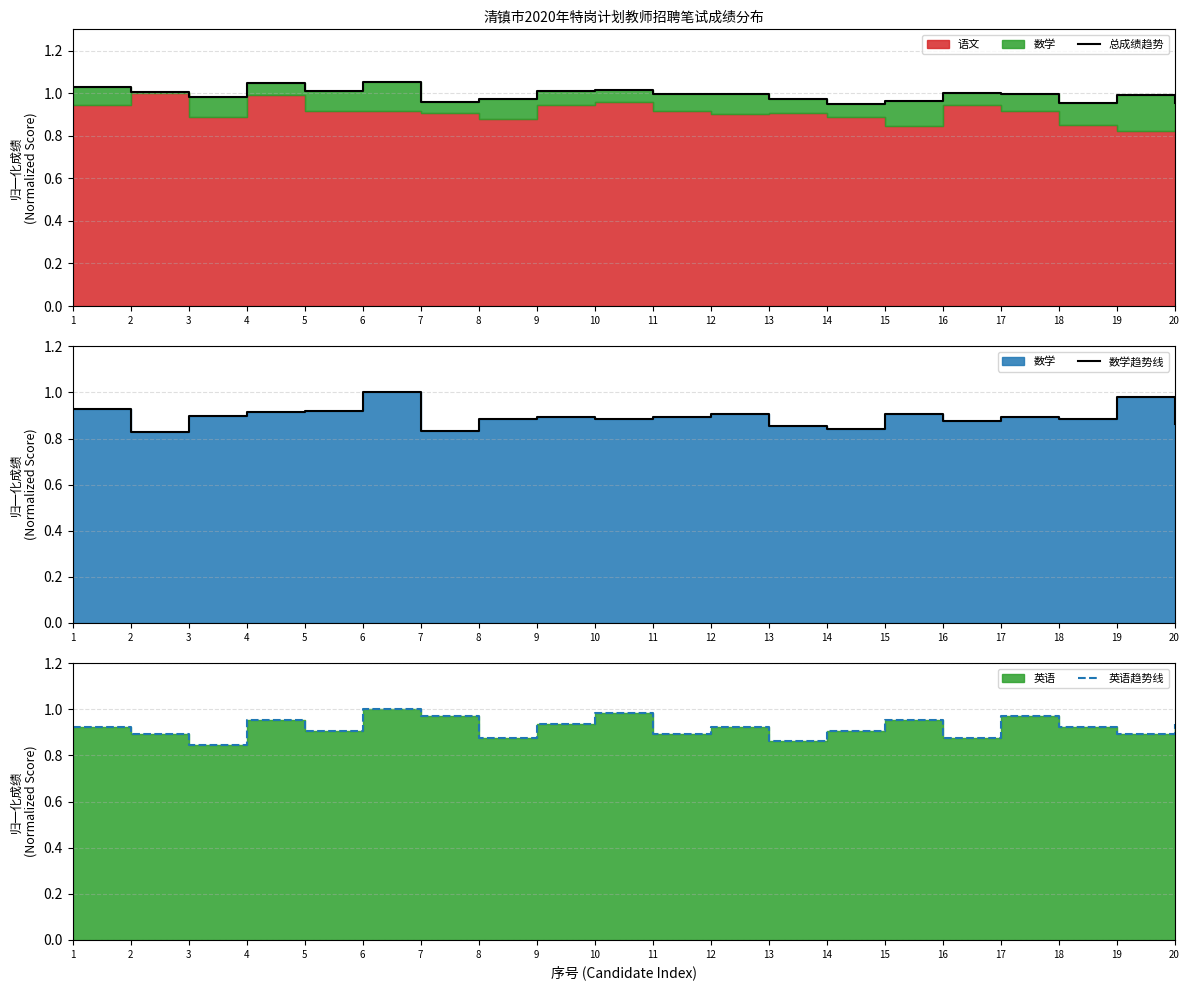

Which category has the lowest value in the 英语趋势线 series?

3